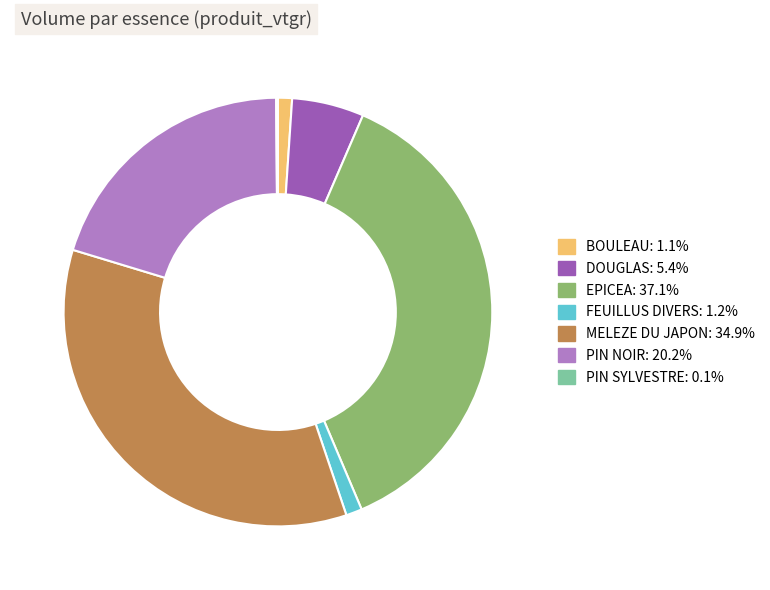

Which category has the biggest portion of the pie?

EPICEA